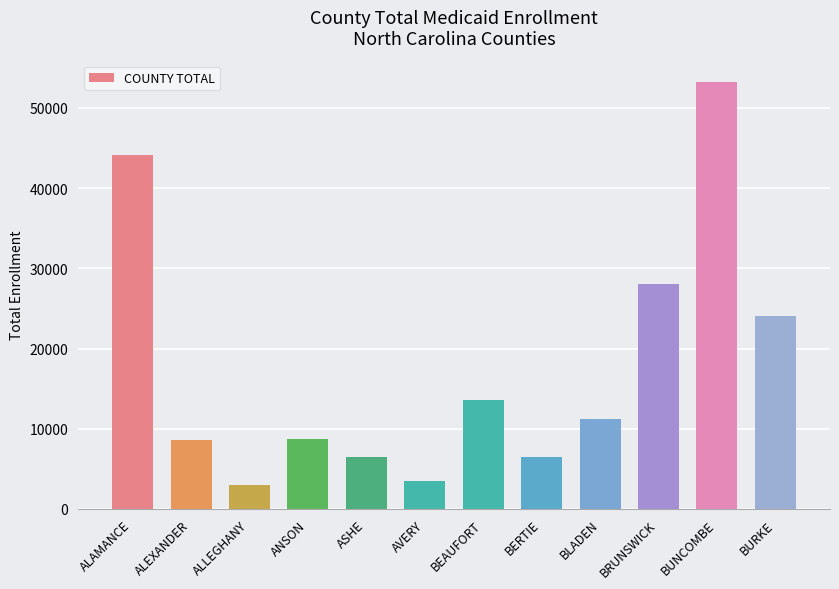

What is the change in value from ALLEGHANY to ANSON?

+5694